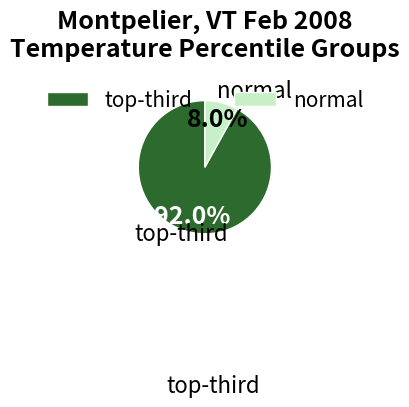

How much of the chart is everything except normal?

92.0%